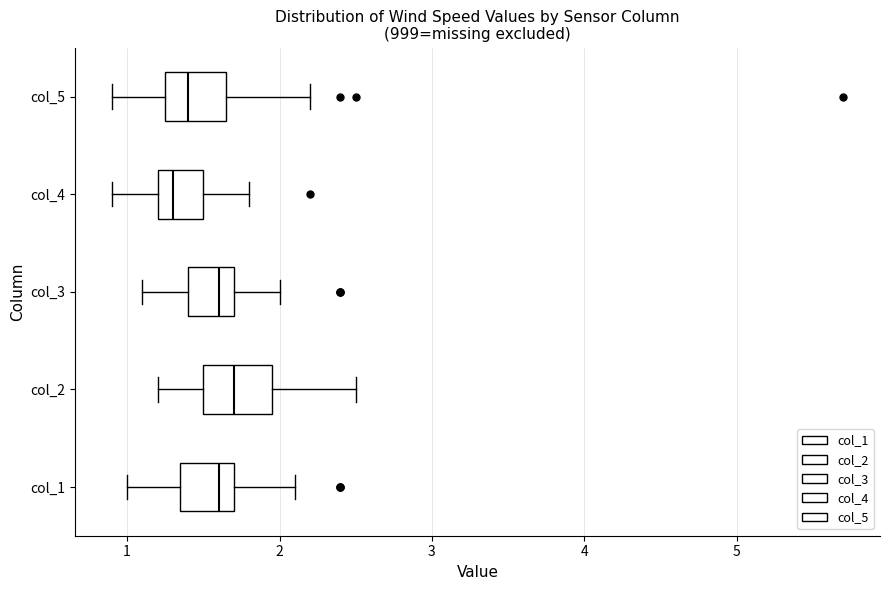

Reading bottom to top, transcribe this box plot: for each box, give where its median line is, the range the box spans, and where its two whiskers end, as read against the x-axis. The values are not printed on the chart, so give them approximately, as read against the axis.

col_1: median 1.6, box 1.4 to 1.7, whiskers 1.0 to 2.1
col_2: median 1.7, box 1.5 to 2.0, whiskers 1.2 to 2.5
col_3: median 1.6, box 1.4 to 1.7, whiskers 1.1 to 2.0
col_4: median 1.3, box 1.2 to 1.5, whiskers 0.9 to 1.8
col_5: median 1.4, box 1.3 to 1.7, whiskers 0.9 to 2.2